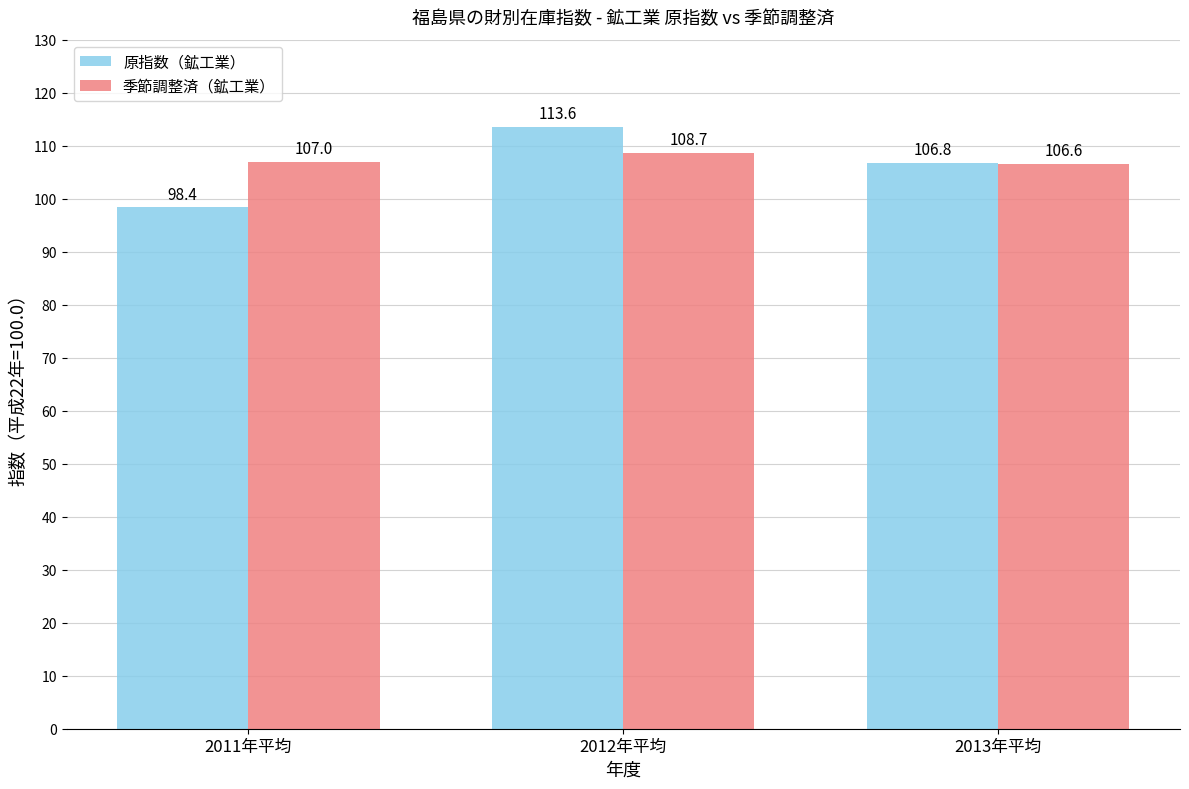

What is the minimum value for 原指数（鉱工業）?

98.4